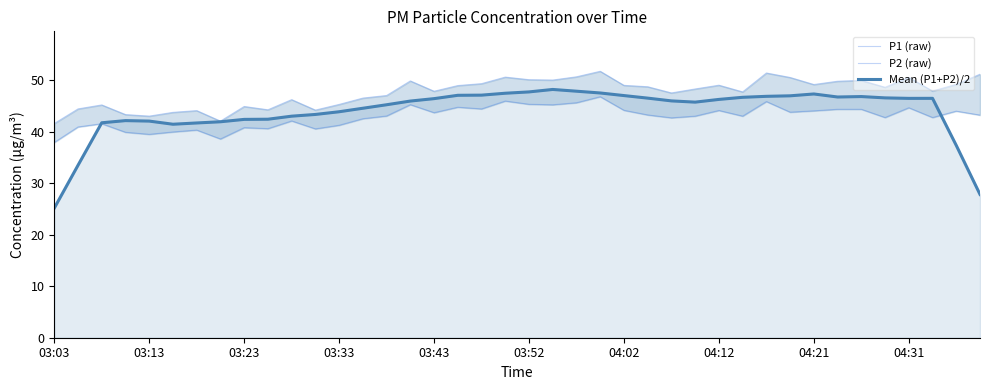

Which category has the lowest value in the P2 (raw) series?

03:03